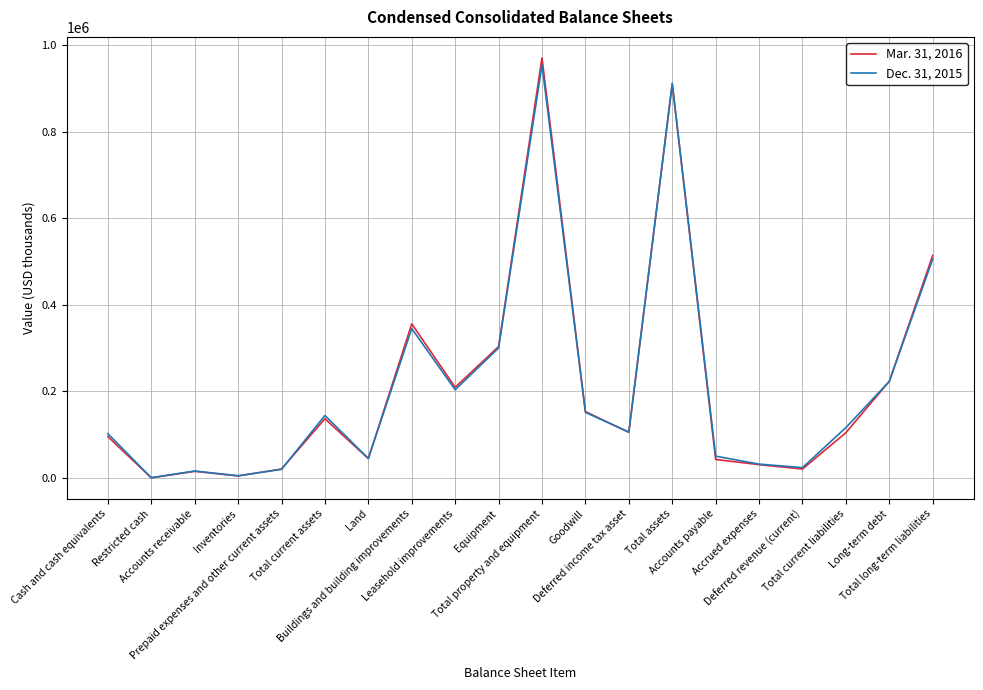

At how many categories does at least one series exceed 663213?

2